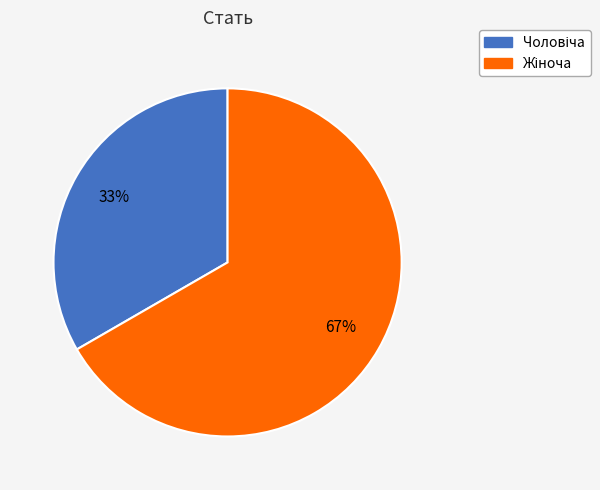

Is there a majority slice in this chart?

Yes